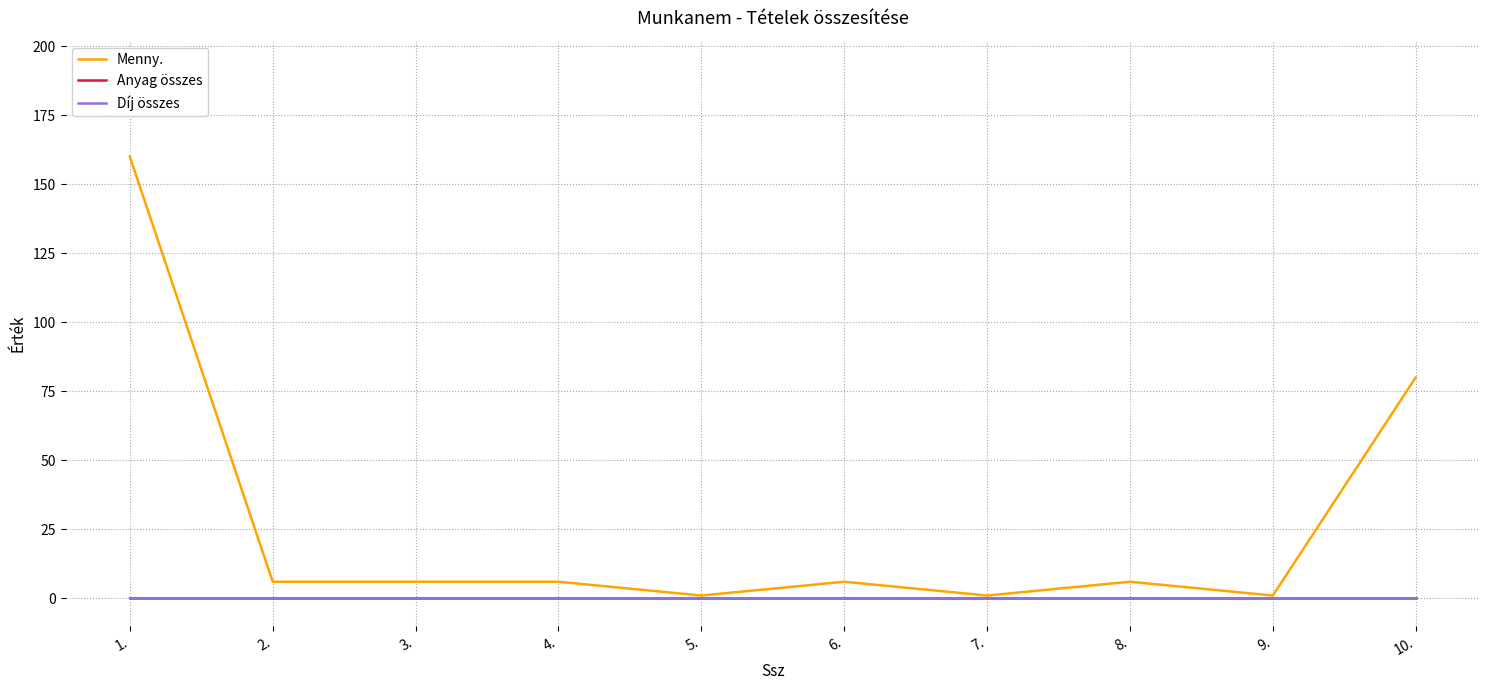

Does the chart have visible grid lines?

Yes